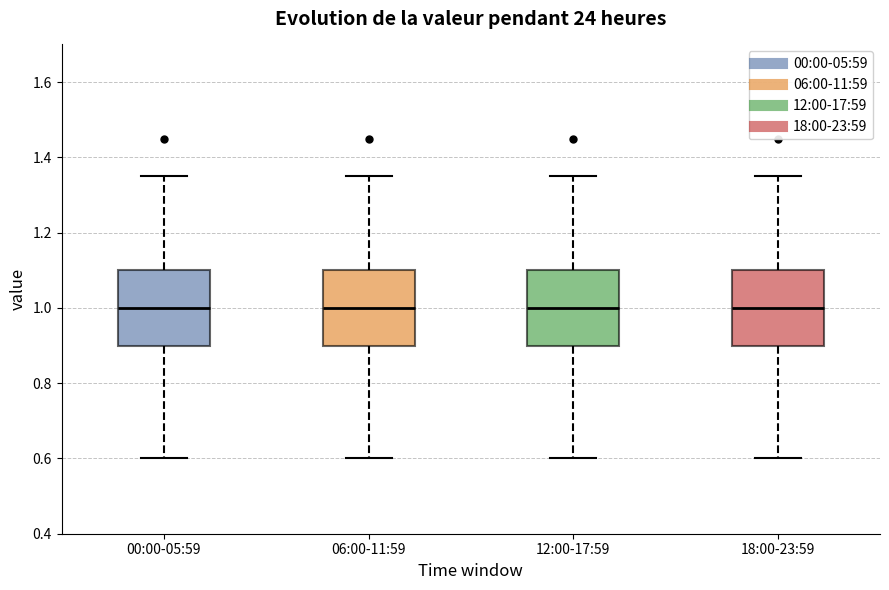

Reading left to right, read every box against the y-axis: the position of its median line, the range the box covers, and the ends of its whiskers. The values are not printed on the chart, so give them approximately, as read against the axis.

00:00-05:59: median 1.00, box 0.90 to 1.10, whiskers 0.60 to 1.36
06:00-11:59: median 1.00, box 0.90 to 1.10, whiskers 0.60 to 1.36
12:00-17:59: median 1.00, box 0.90 to 1.10, whiskers 0.60 to 1.36
18:00-23:59: median 1.00, box 0.90 to 1.10, whiskers 0.60 to 1.36